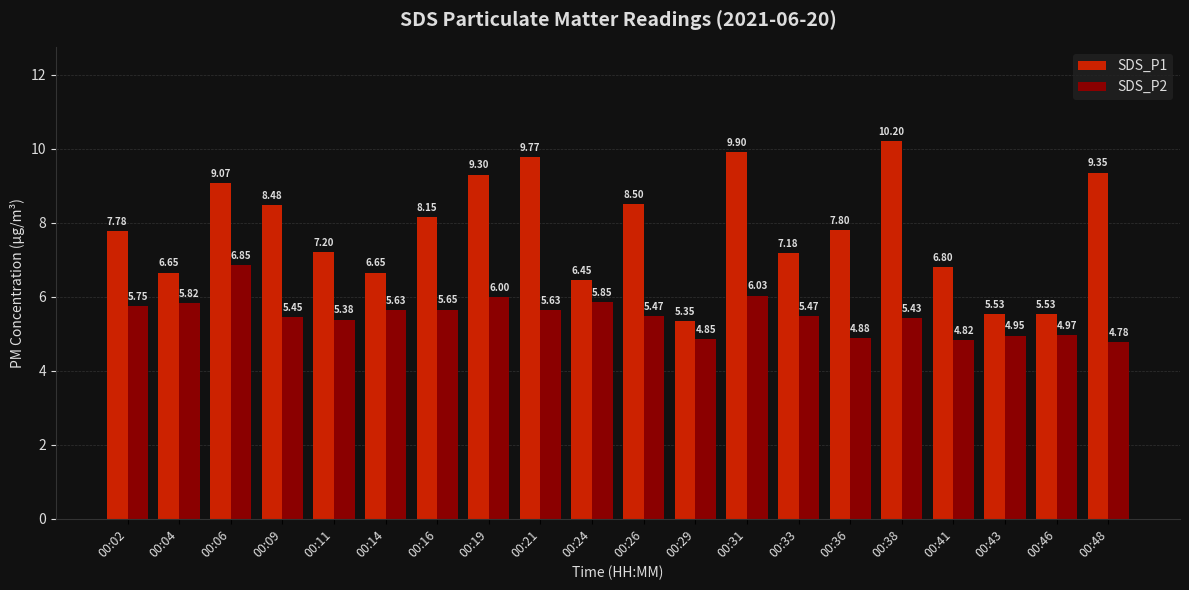

What is the difference between the maximum and second lowest values in the SDS_P1 series?

4.7